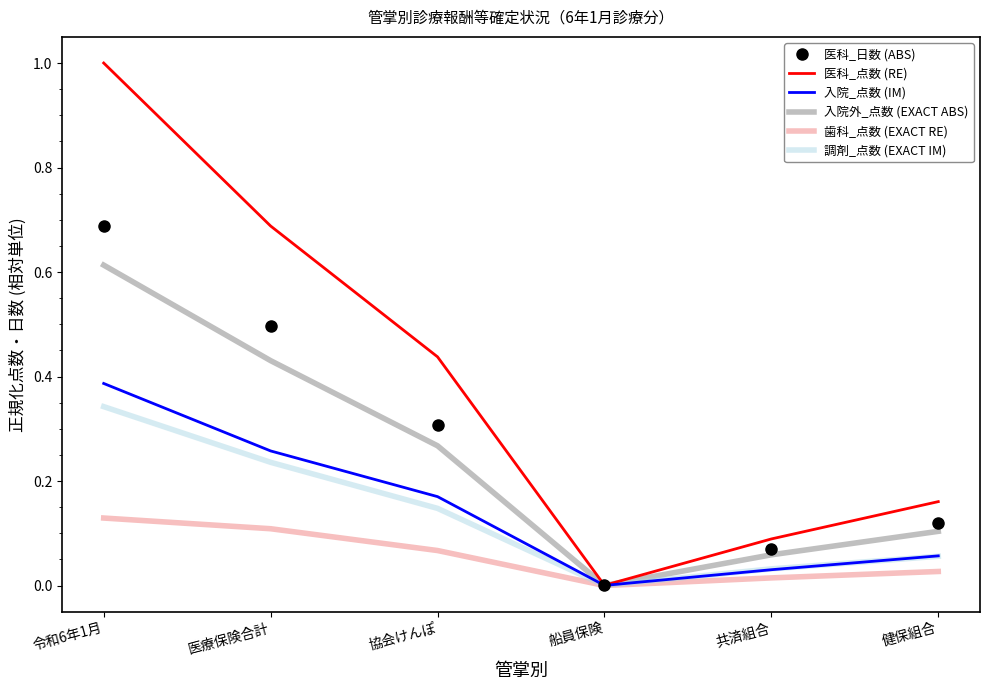

Count the number of data series in this chart.

6